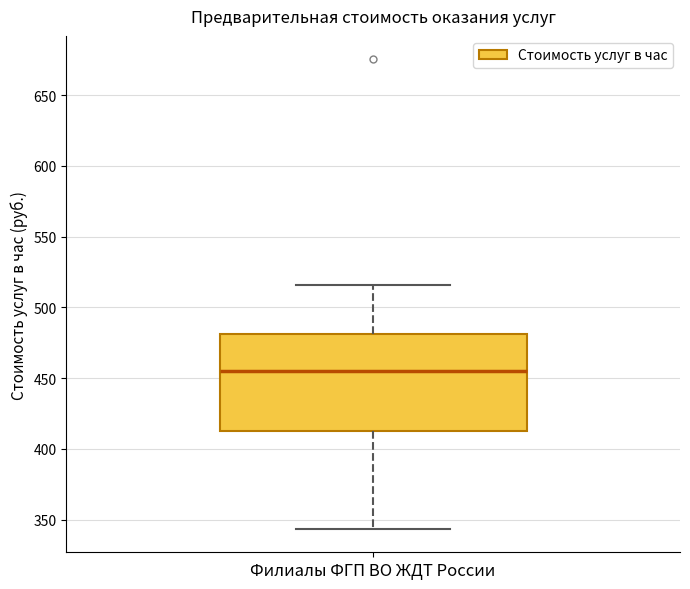

Read this box plot against the y-axis: the position of the median line, the range covered by the box, and the ends of both whiskers. The values are not printed on the chart, so give them approximately, as read against the axis.

median 455, box 415 to 480, whiskers 345 to 515